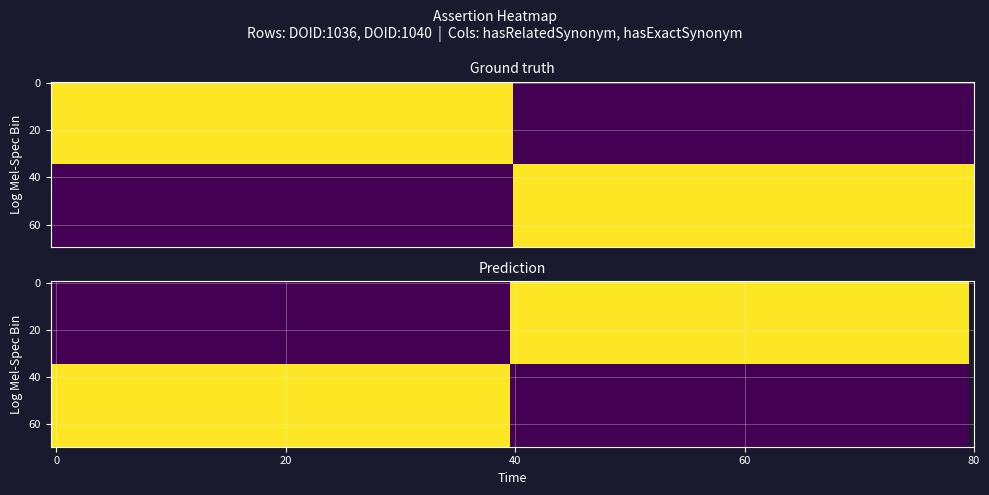

Is it true that DOID:1040 equals 2 at oio:hasExactSynonym?

False